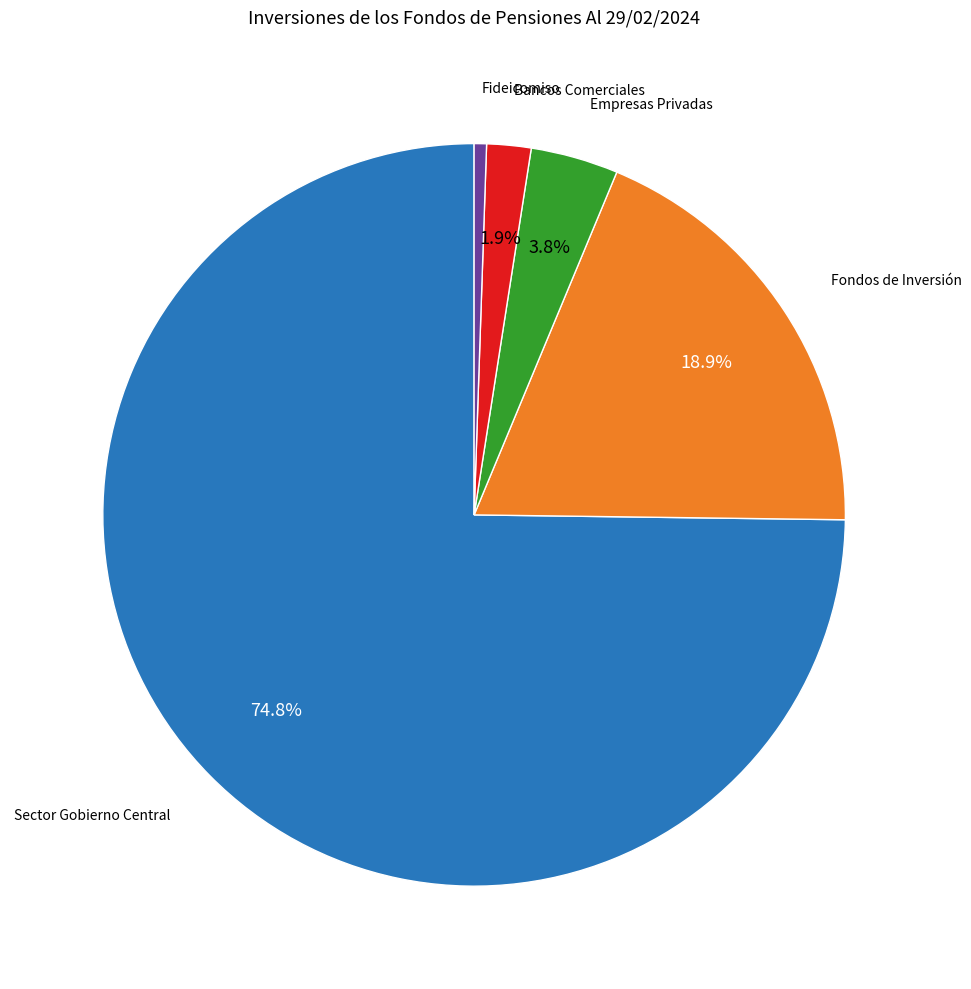

Does any single category account for the majority?

Yes